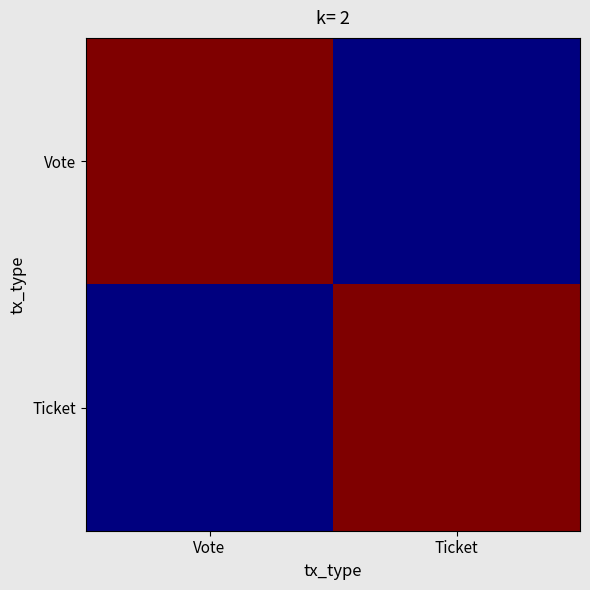

How many categories are shown in the chart?

2